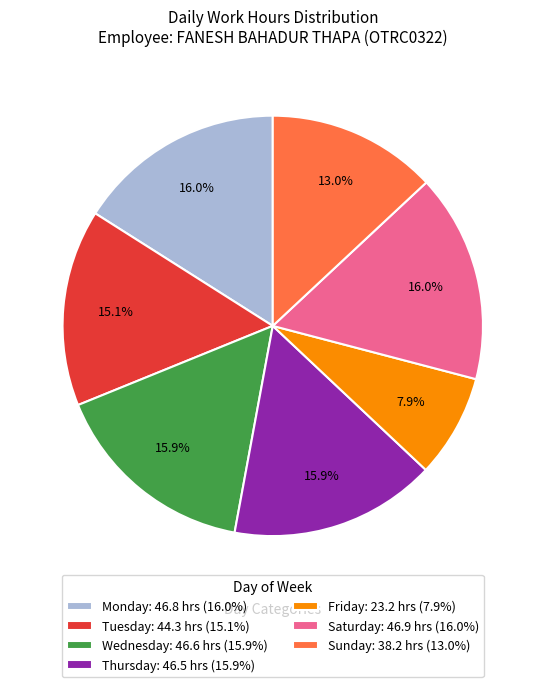

Does any single category account for the majority?

No